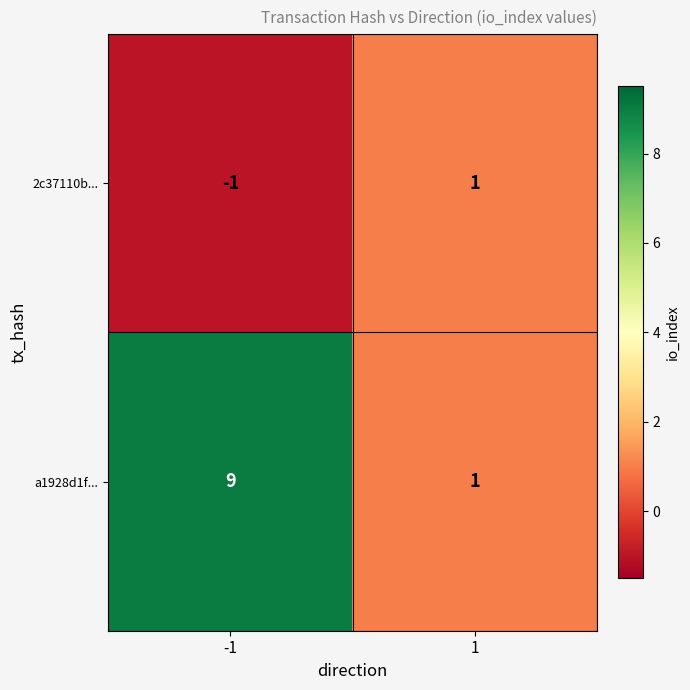

Which series has the largest total across all categories?

a1928d1f...